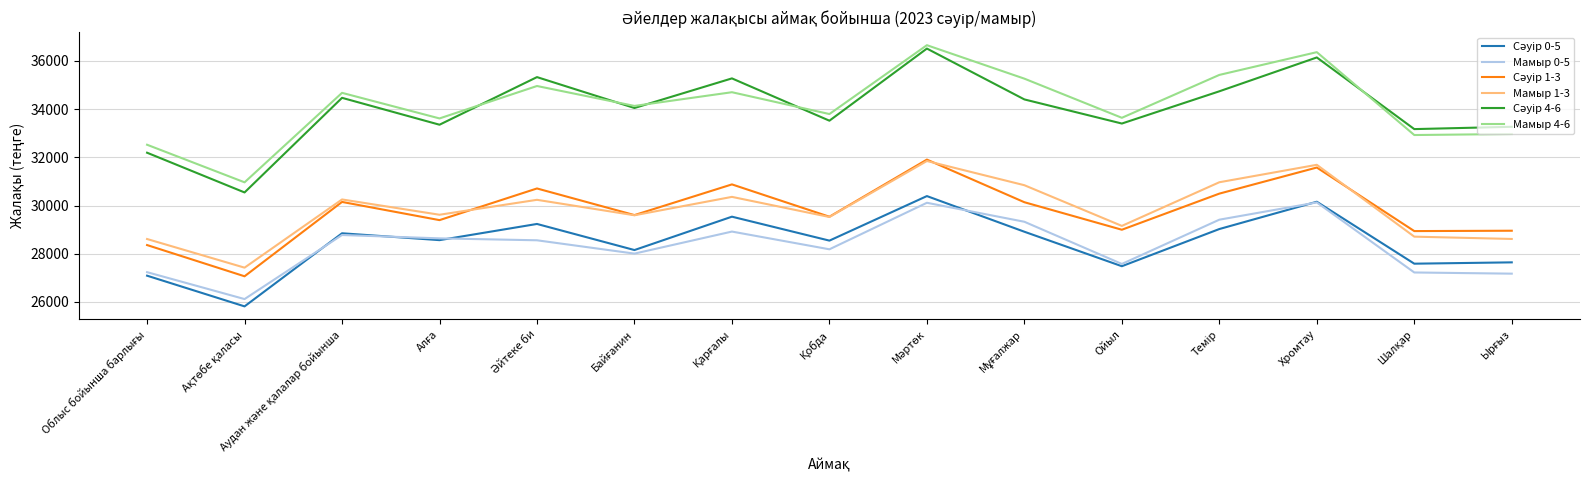

True or false: Мамыр 4-6 and Мамыр 1-3 cross at least once.

False